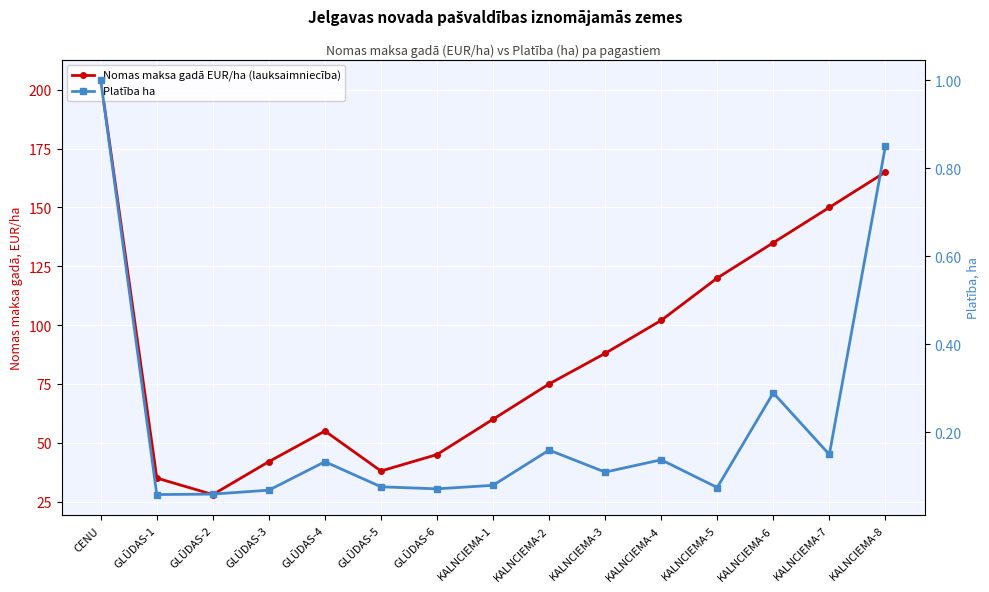

What is the lowest value of the Platība ha series?

0.1